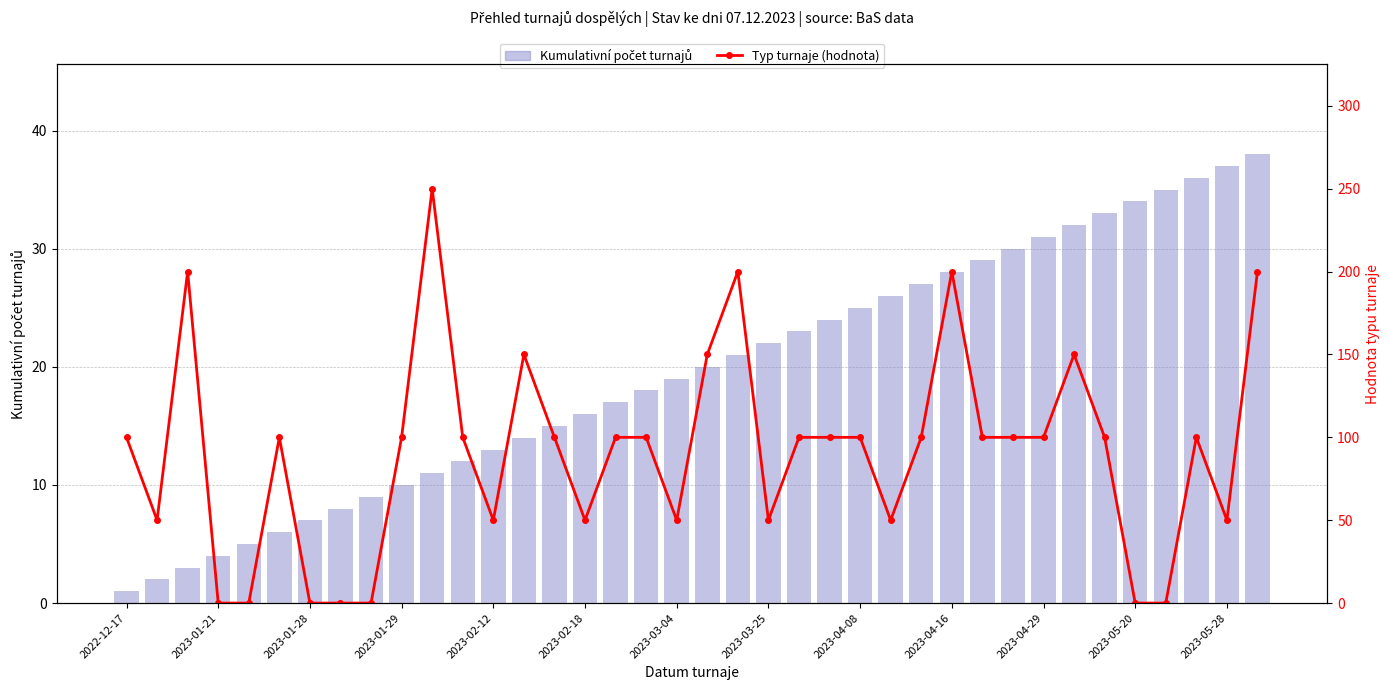

Between 2023-04-16 and 32, which is larger?

32